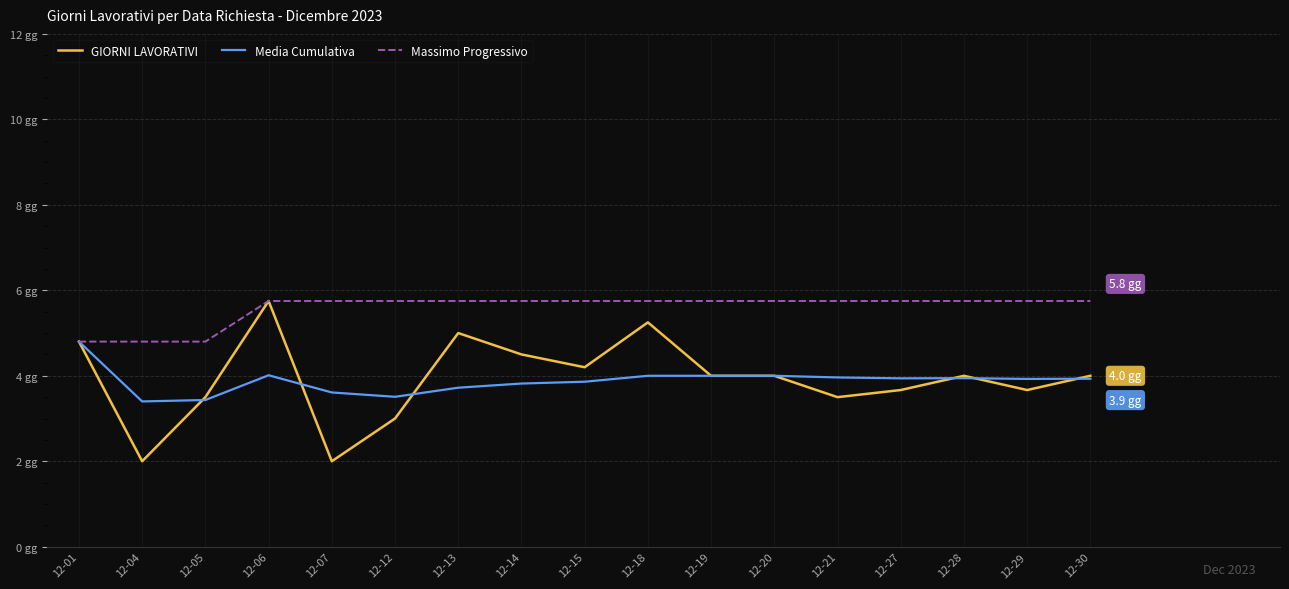

What are all the series names shown in the legend?

GIORNI LAVORATIVI, Media Cumulativa, Massimo Progressivo